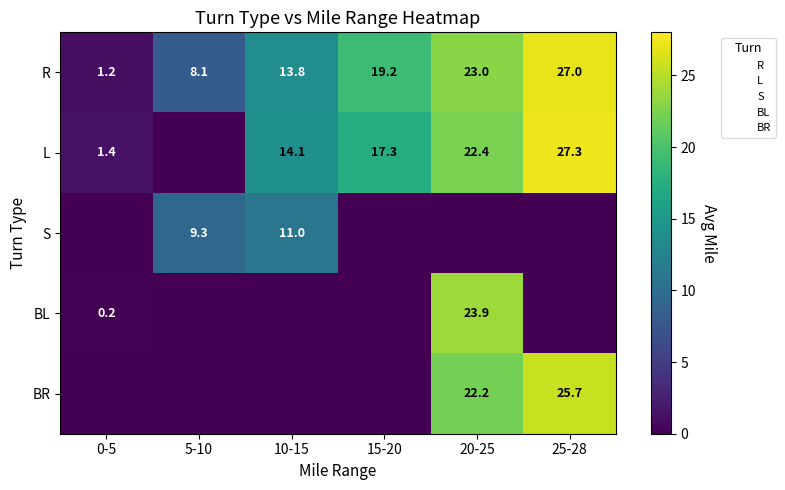

What is the total value across all series at 0-5?

2.8